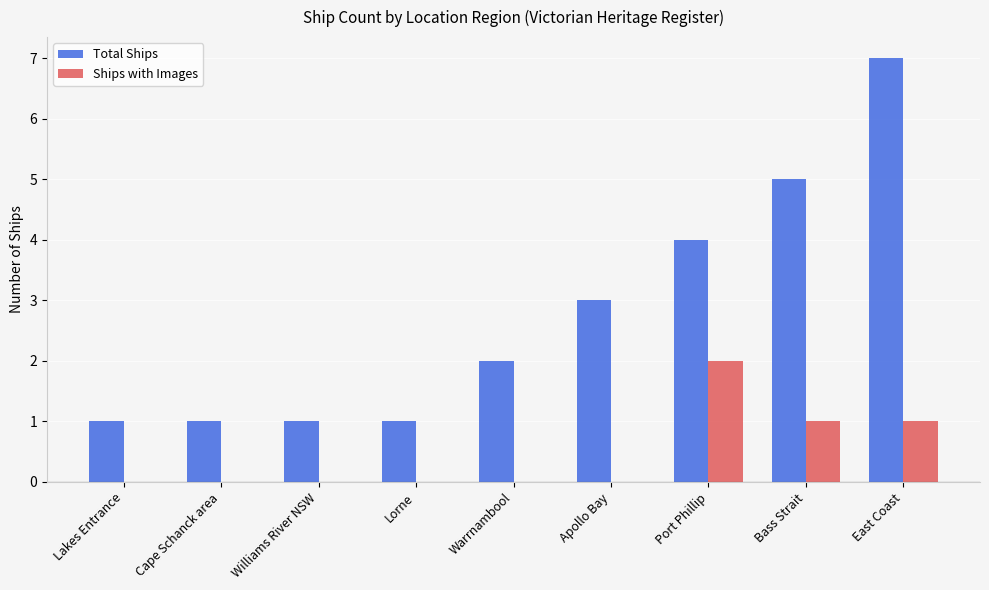

What is the sum of all Total Ships values?

25